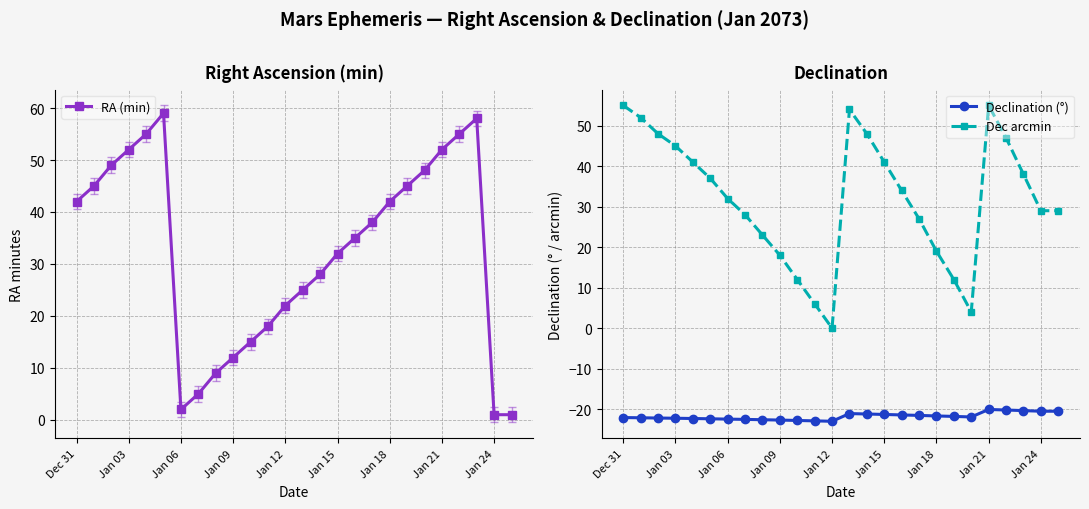

Does the chart have visible grid lines?

Yes